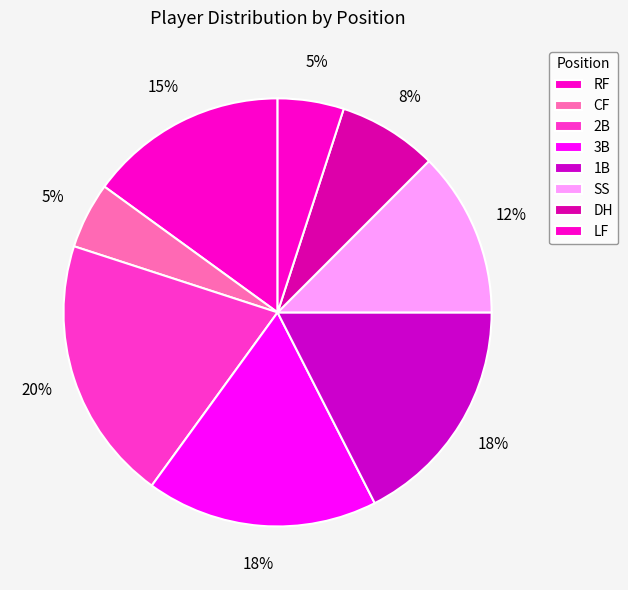

The 2B slice represents 25% of the pie. True or false?

False